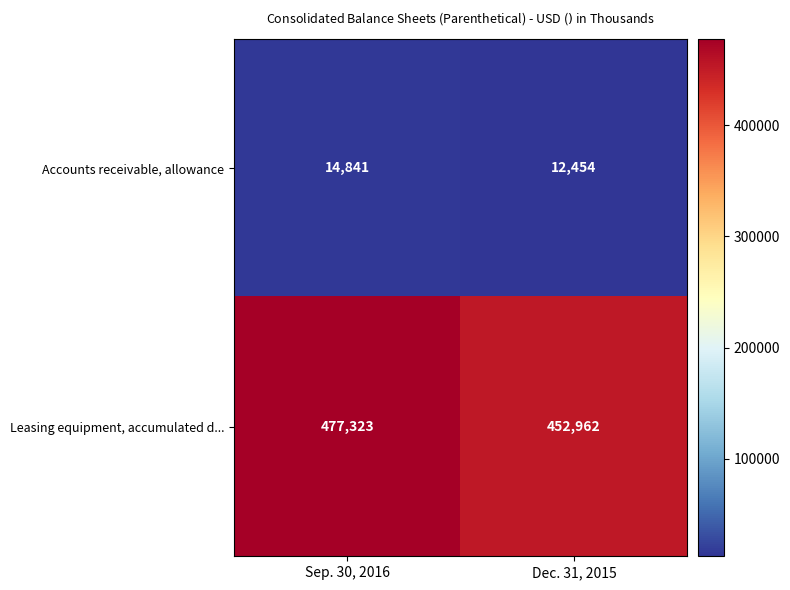

What is the sum of the Leasing equipment, accumulated d... values at Sep. 30, 2016 and Dec. 31, 2015?

930285